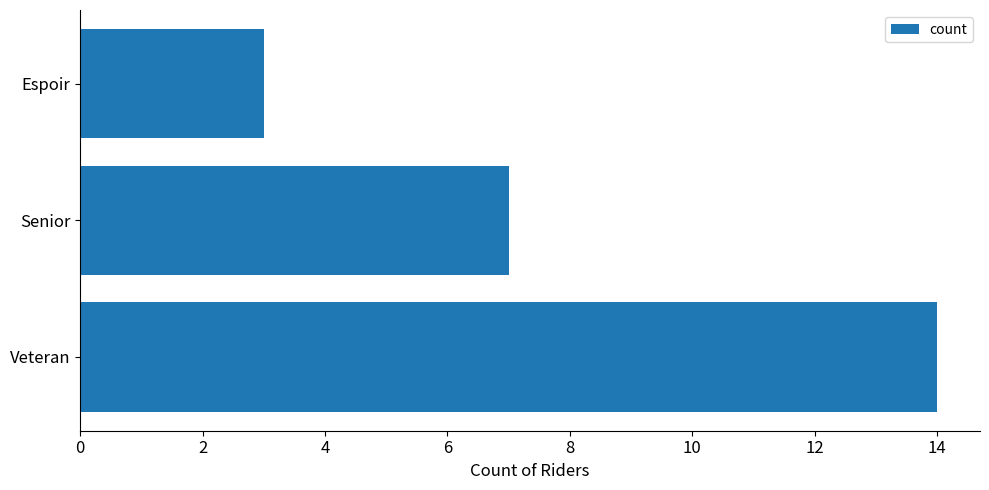

Reading top to bottom, extract all data points from this chart.

3	7	14